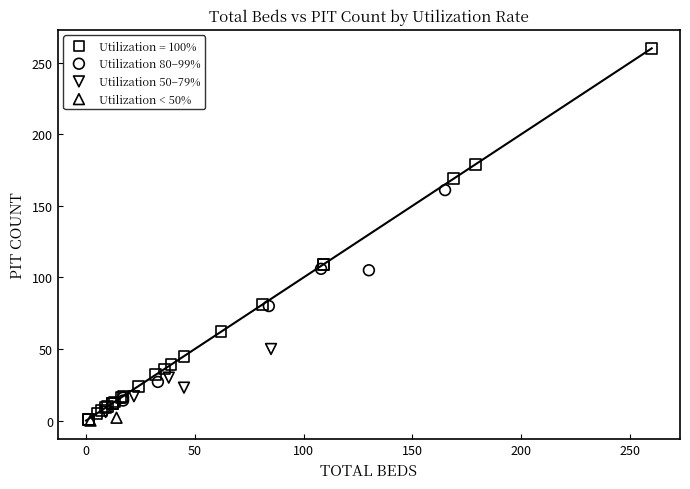

What are all the series names shown in the legend?

Utilization = 100%, Utilization 80–99%, Utilization 50–79%, Utilization < 50%